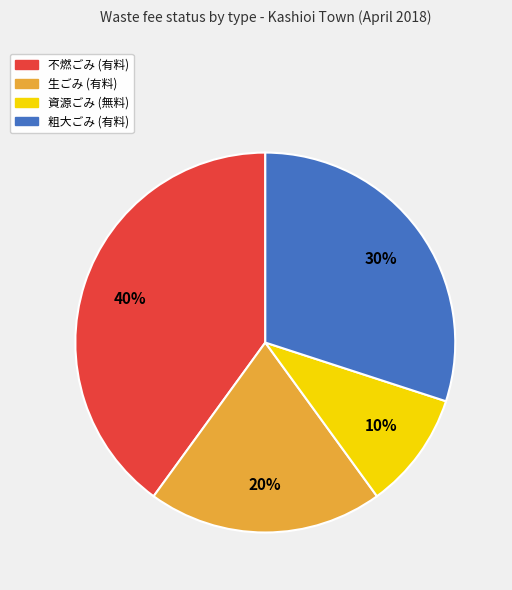

The 不燃ごみ (有料) slice represents 26% of the pie. True or false?

False